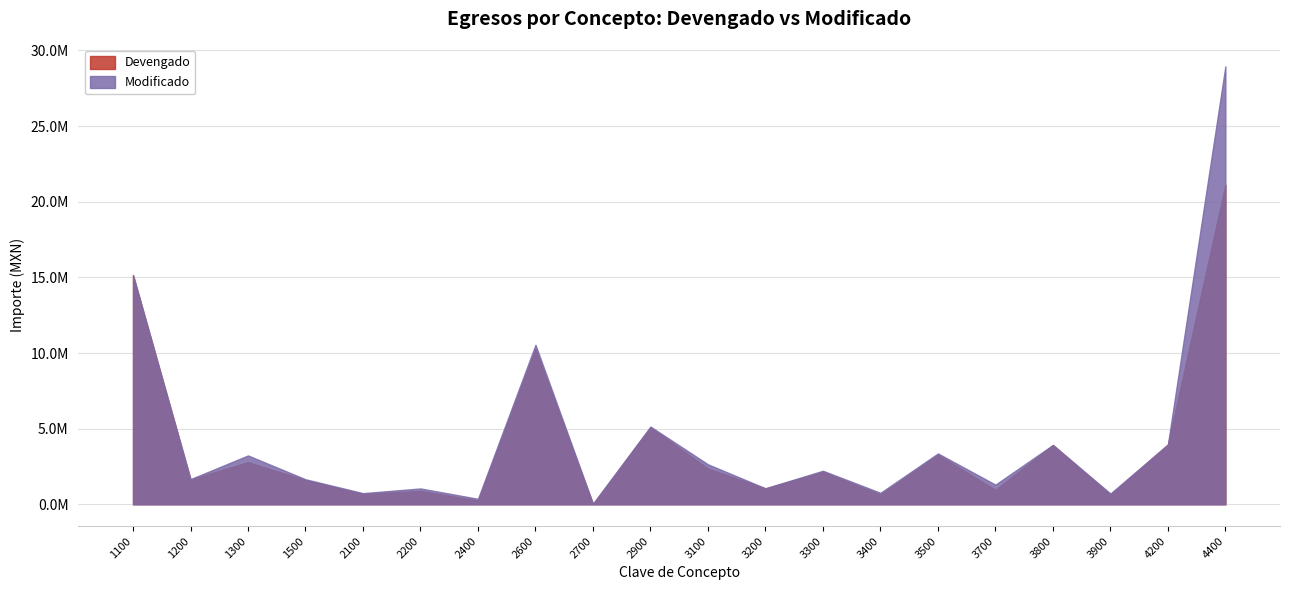

How many categories are shown in the chart?

20